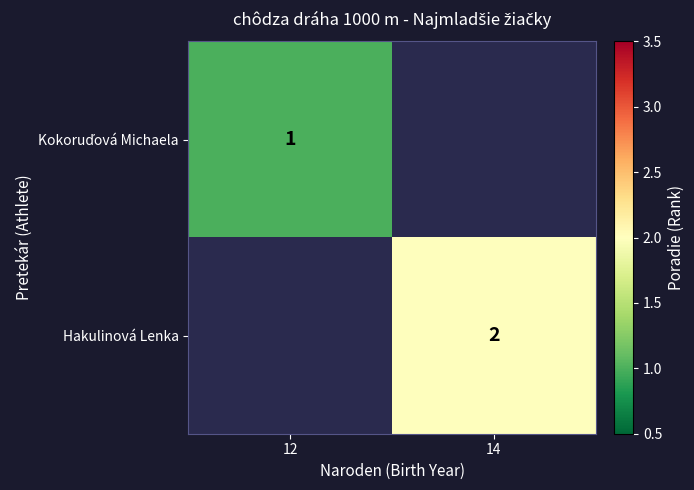

Count the number of categories in the chart.

2